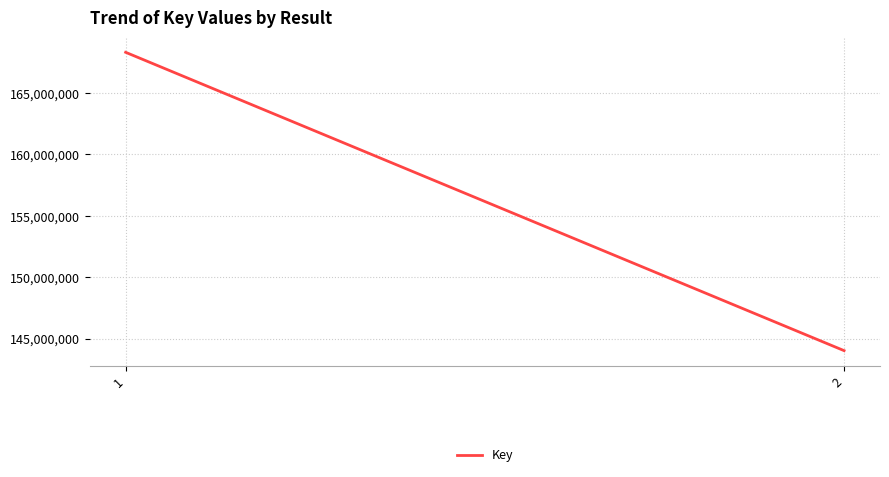

List the labels in order of value, smallest first.

2, 1